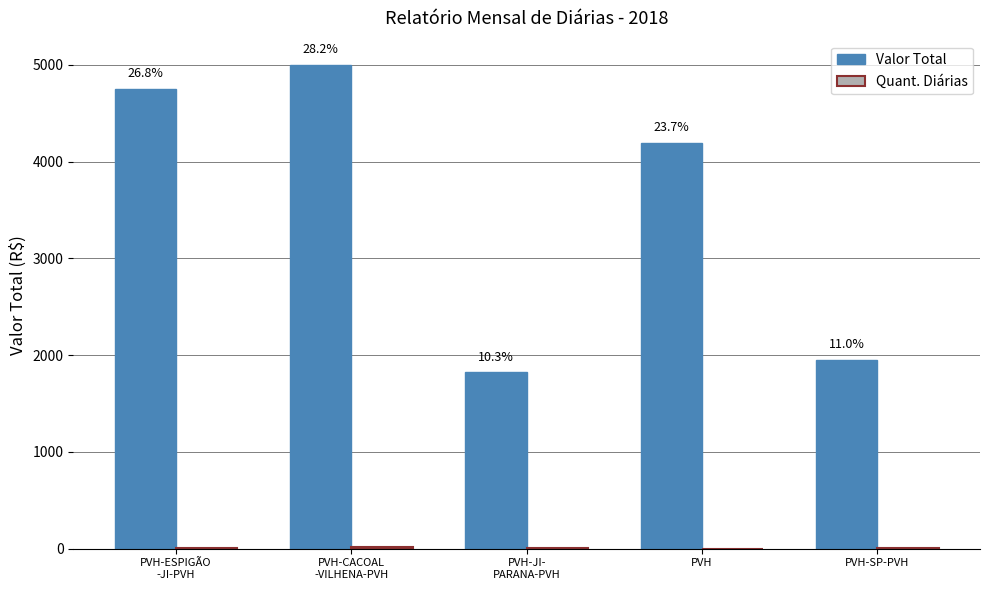

Are the bars grouped side by side (vs. stacked)?

Yes